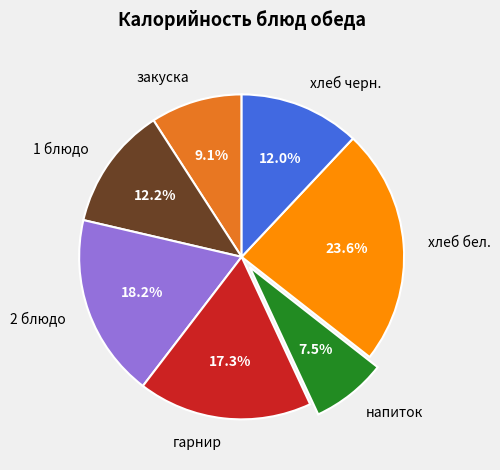

Is it true that закуска is 9% of the pie?

True